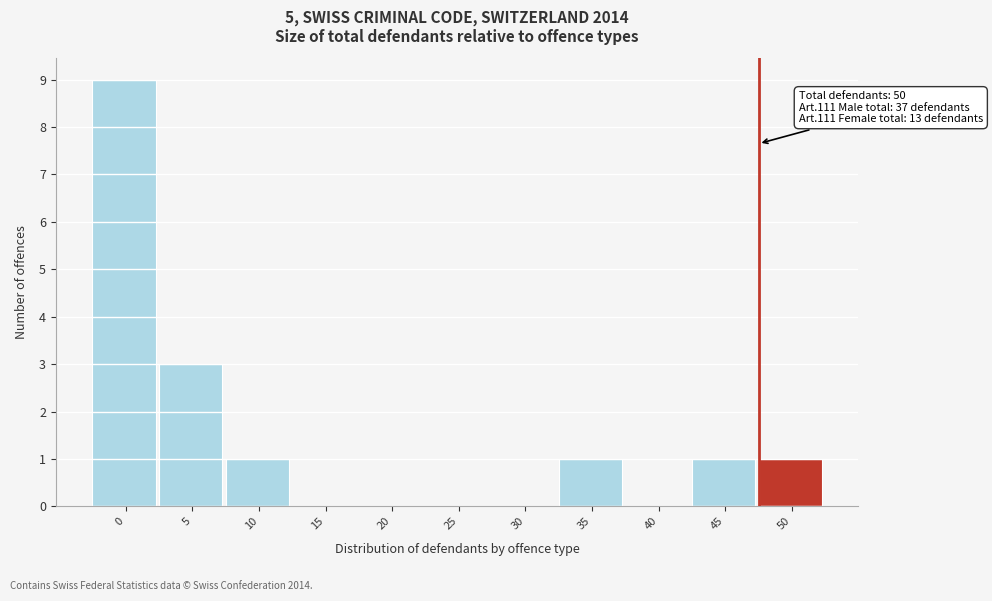

Reading right to left, extract all data points from this chart.

50=1	45=1	40=0	35=1	30=0	25=0	20=0	15=0	10=1	5=3	0=9